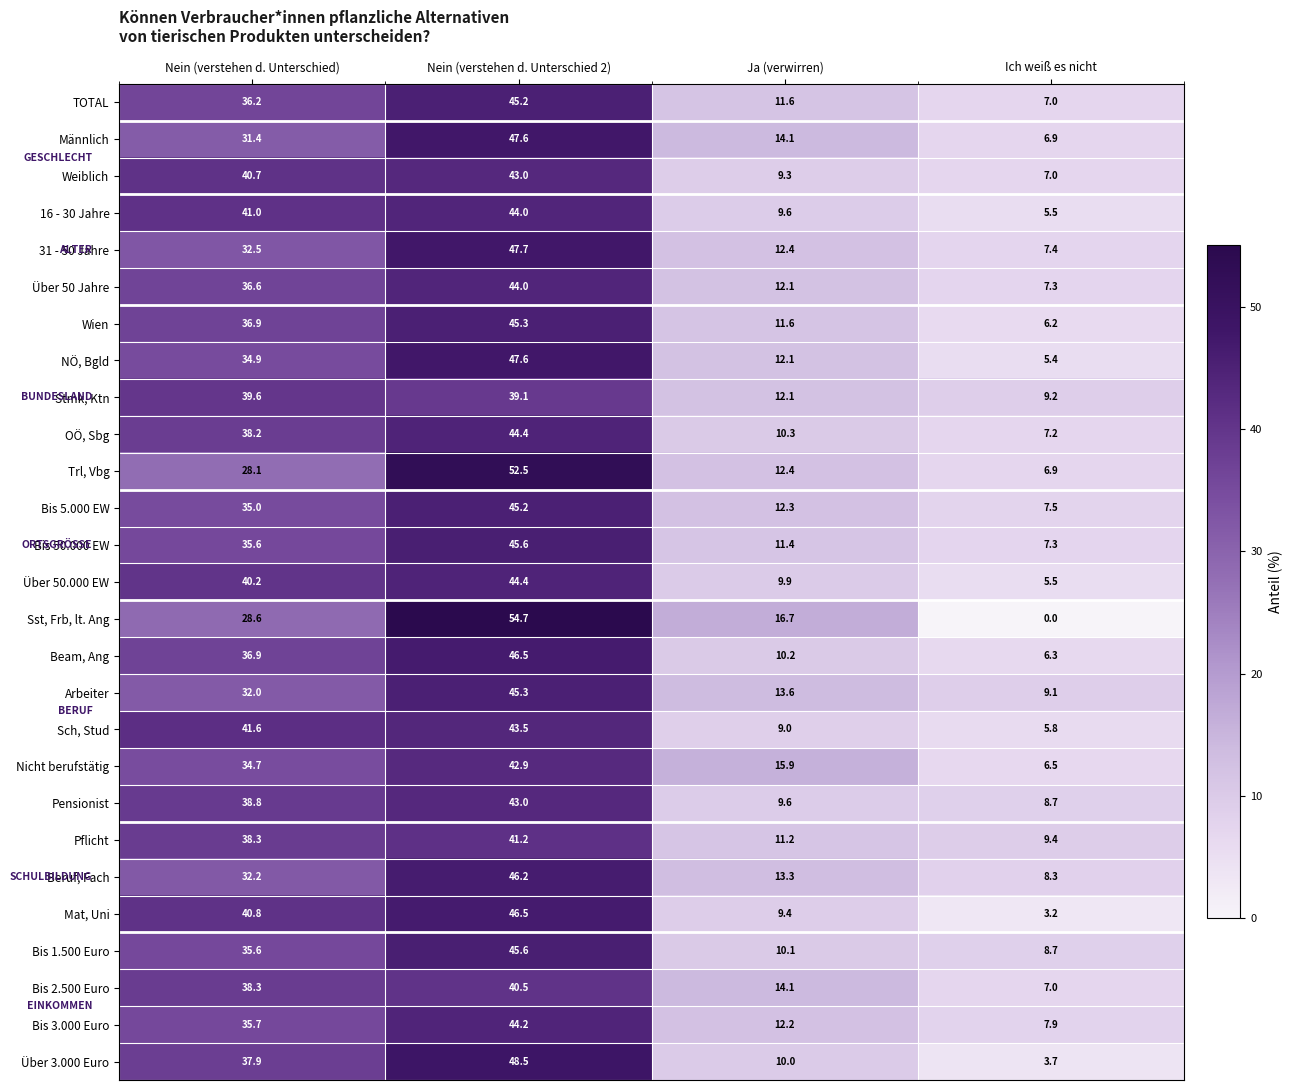

Count the number of data series in this chart.

27